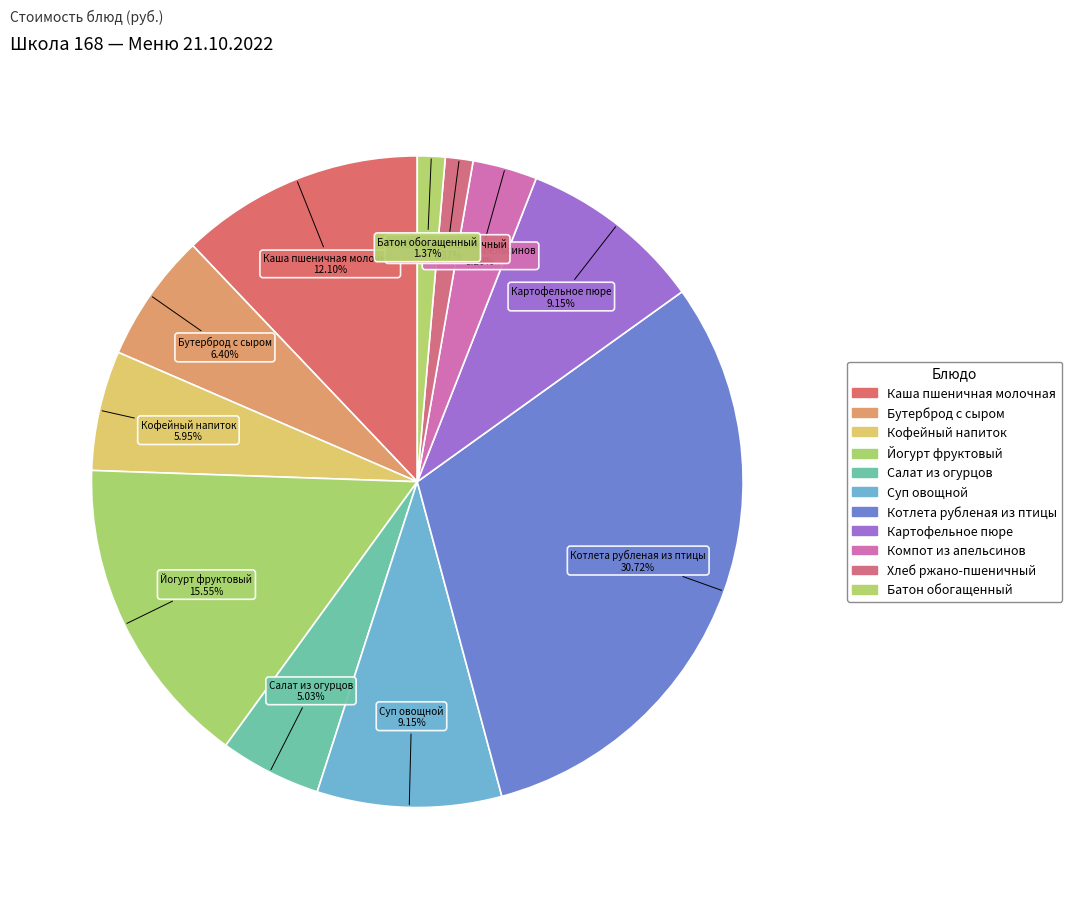

Approximately how many times larger is the value at Котлета рубленая из птицы compared to Бутерброд с сыром?

4.8